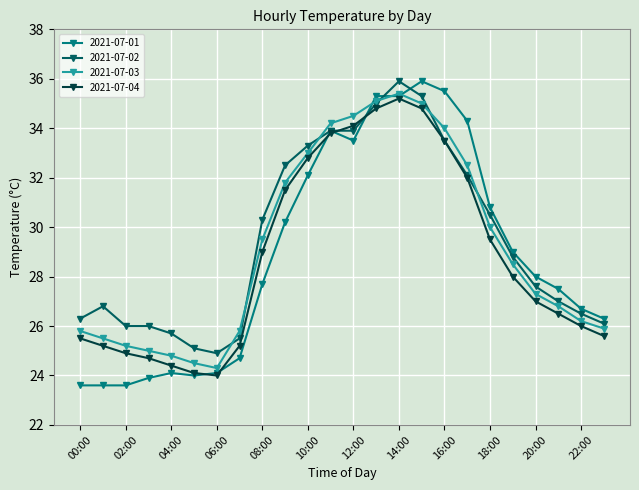

Which series has the largest range (max minus min)?

2021-07-01